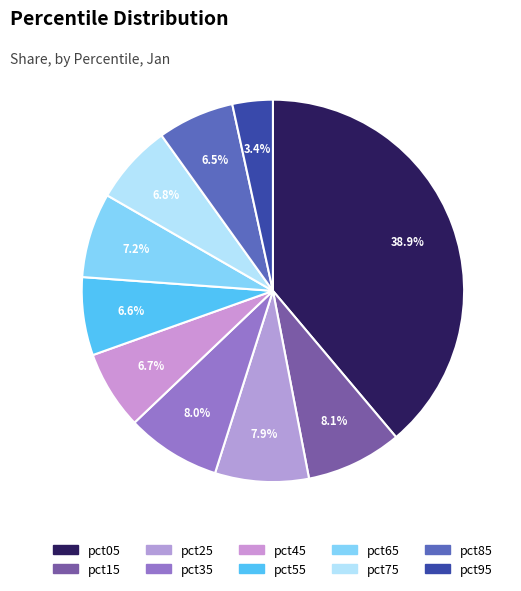

True or false: pct05 accounts for 39% of the total.

True